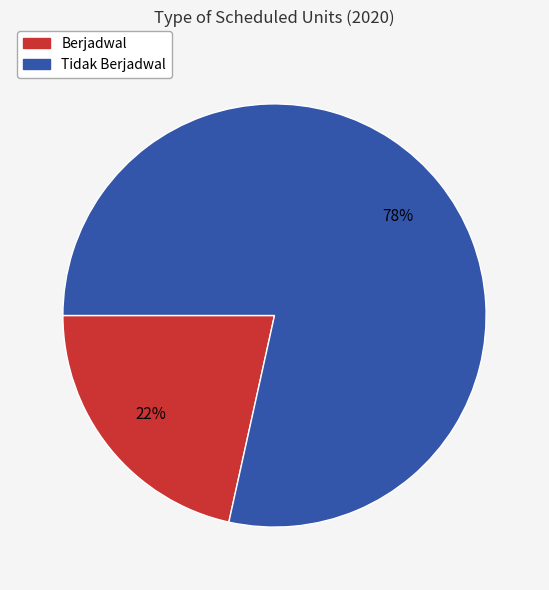

Does any single category account for the majority?

Yes